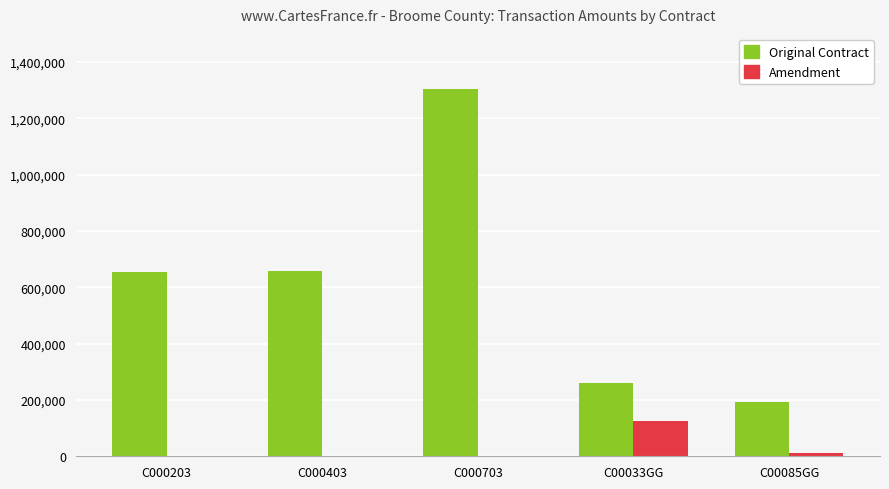

What is the sum of all Amendment values?

135619.1